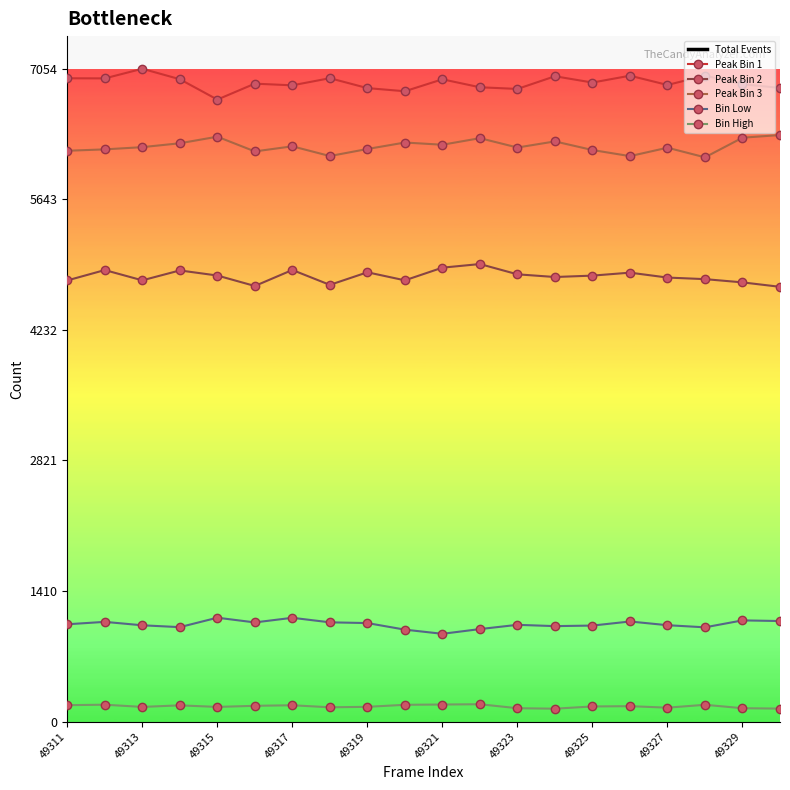

At which category is the sum across all series the highest?

11